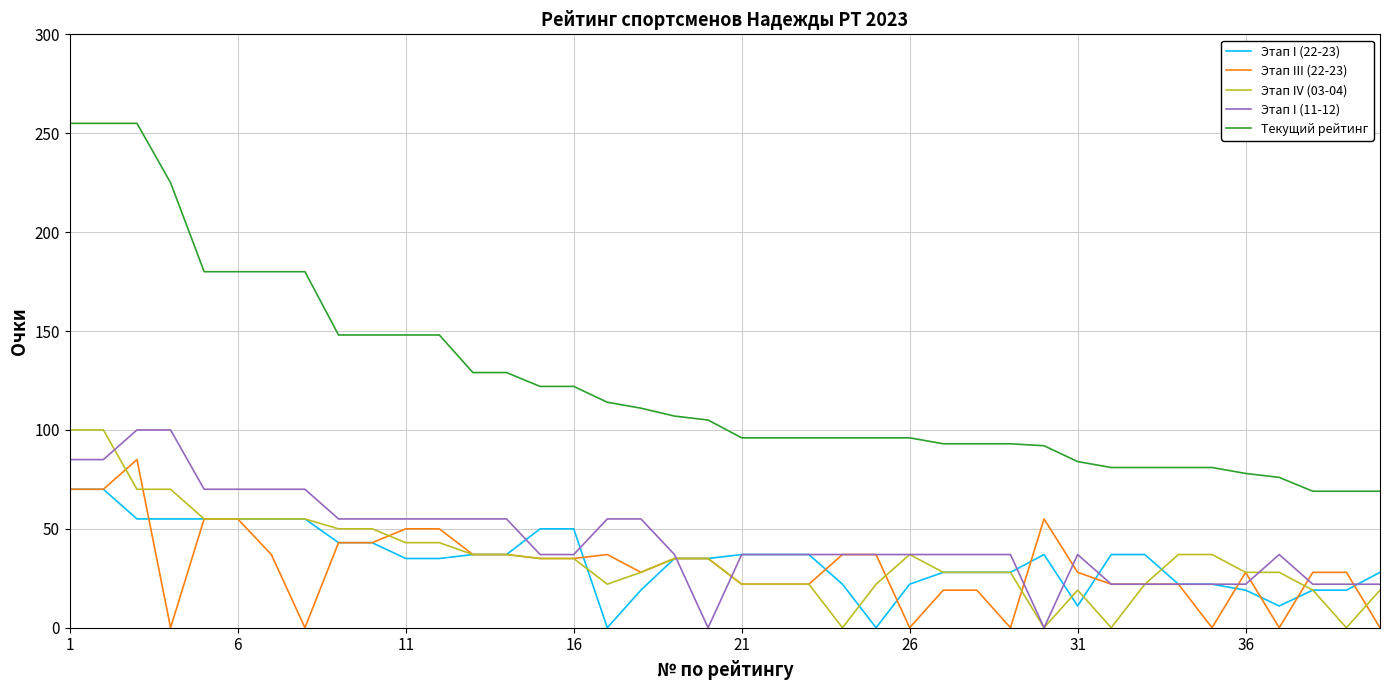

Which series has the widest spread of values?

Текущий рейтинг